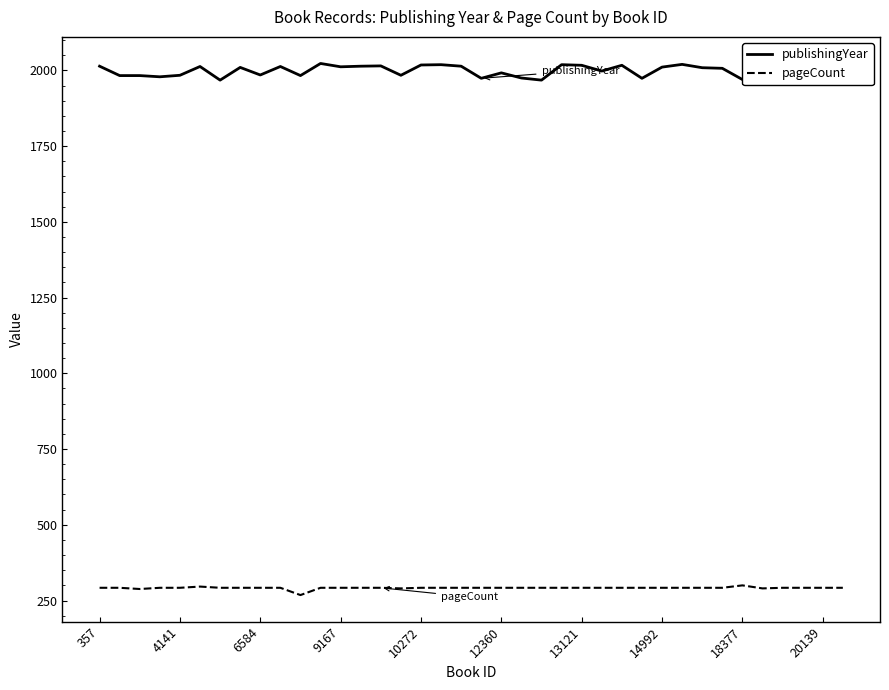

What is the lowest value of the pageCount series?

268